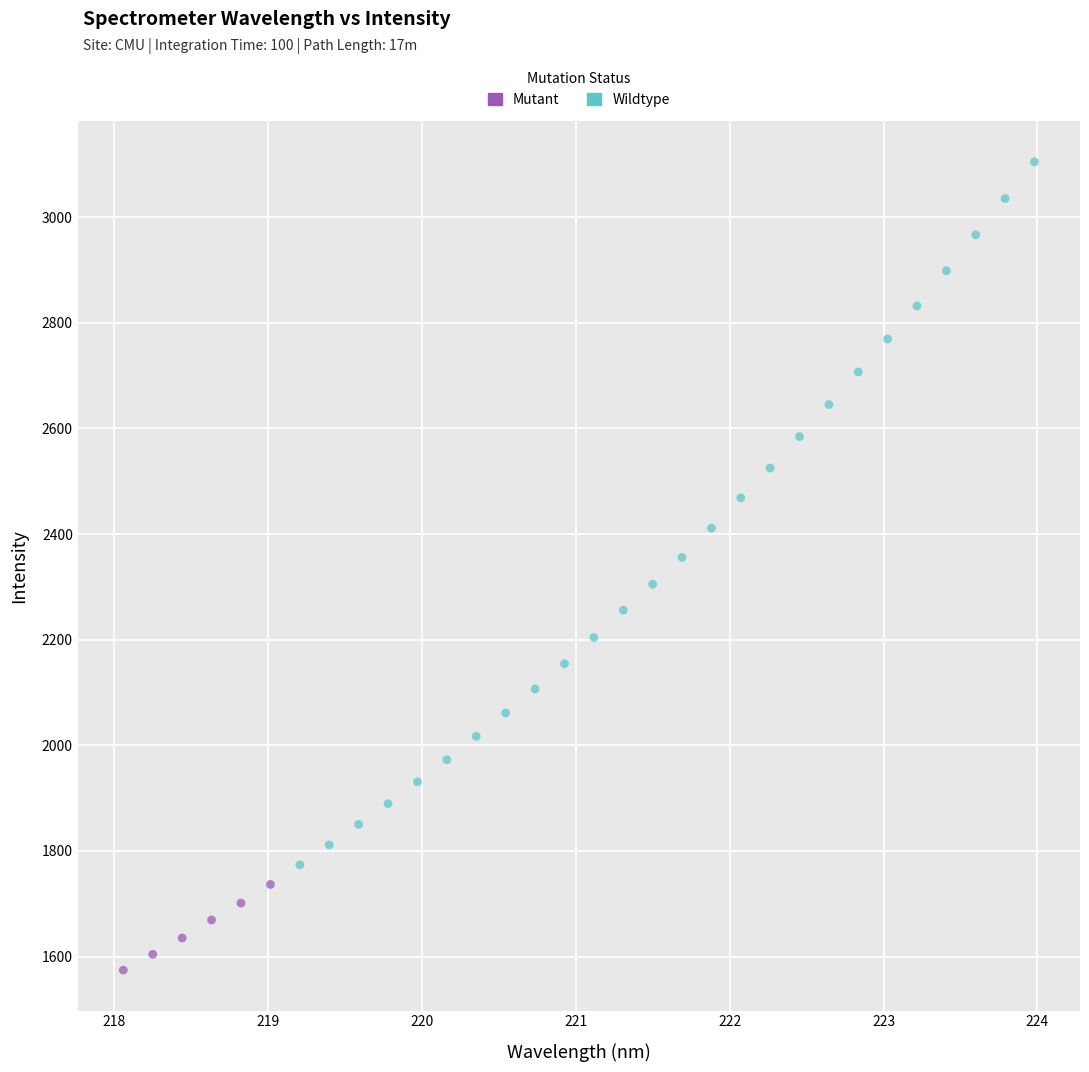

Which series contains the lowest Y value?

Mutant